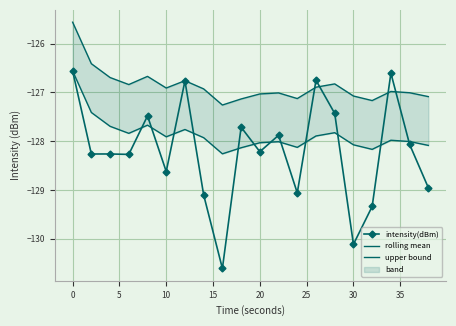

What is the minimum value for intensity(dBm)?

-130.6